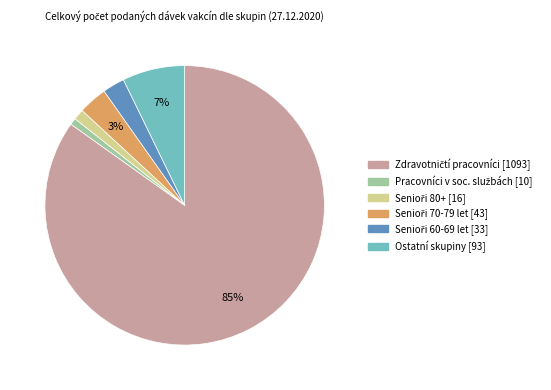

To the nearest percent, what is the difference between the largest and smallest slice percentages?

84%